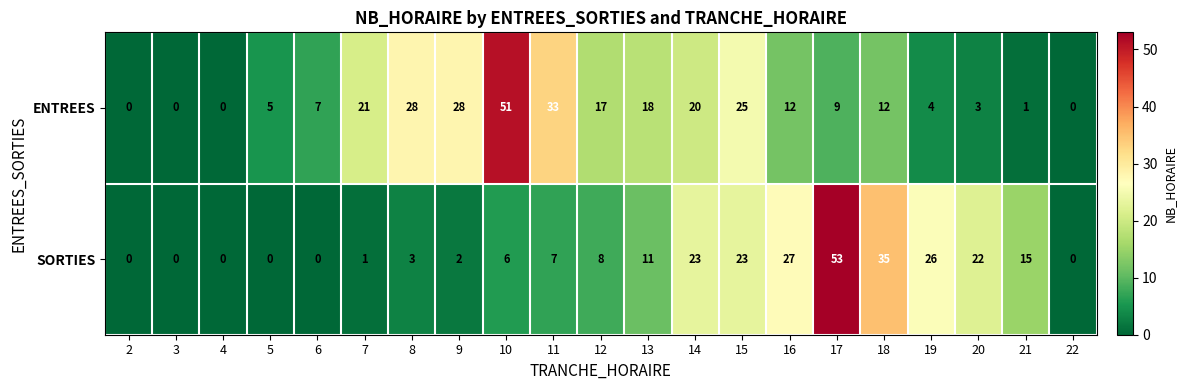

At which label is SORTIES closest to 26?

19